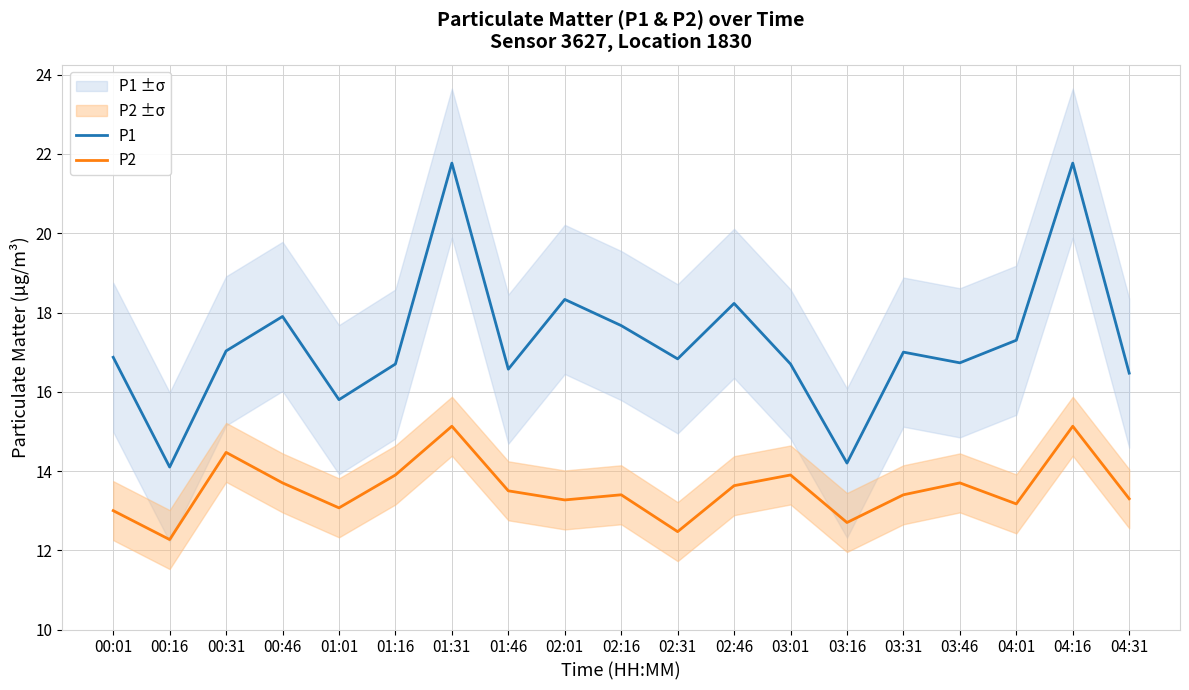

Read the P1 value at 03:01.

16.7